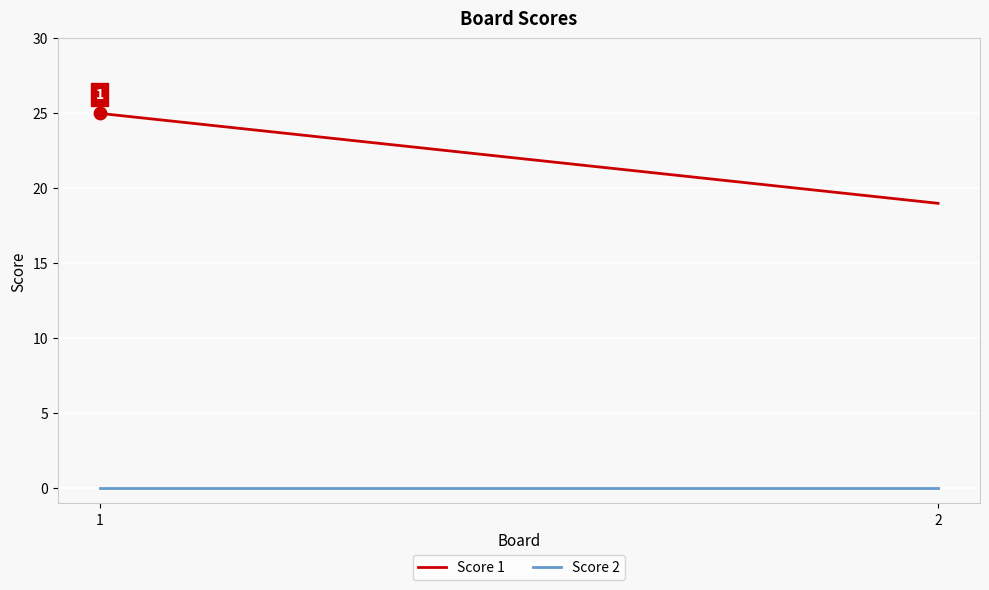

Which series has the largest total across all categories?

Score 1